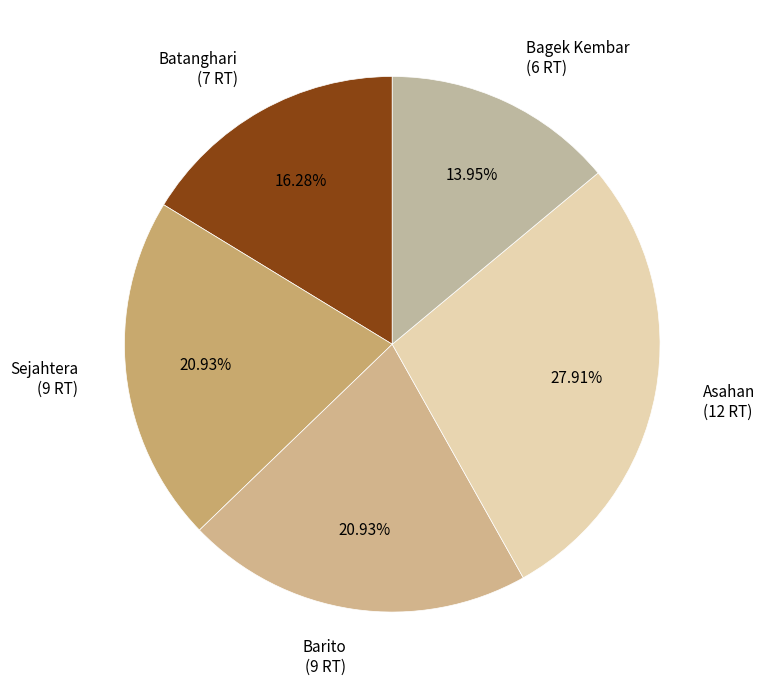

Approximately how many times larger is the value at Sejahtera compared to Batanghari?

1.3